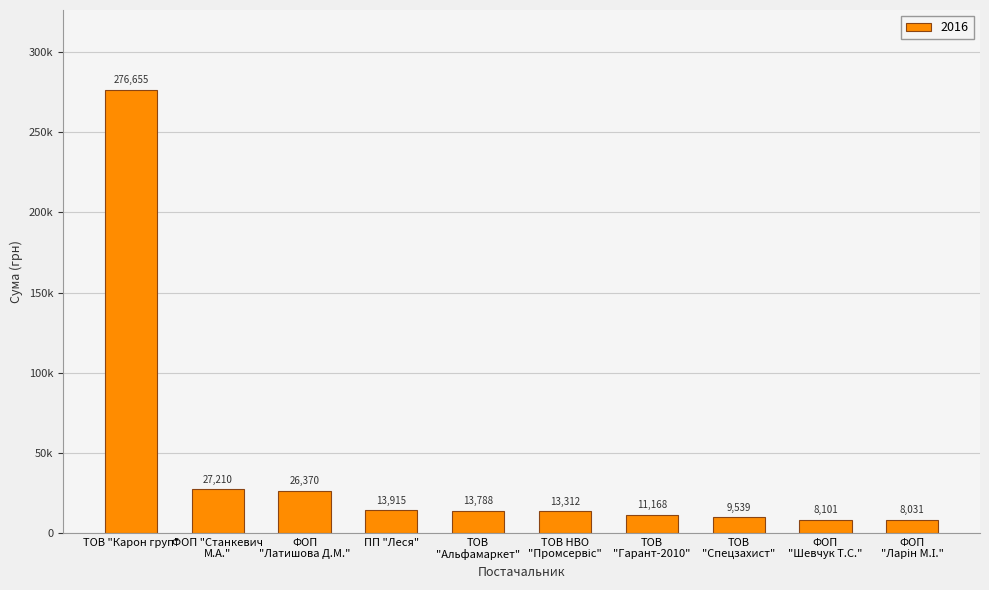

What is the value of the 8th bar from the left?

9539.2